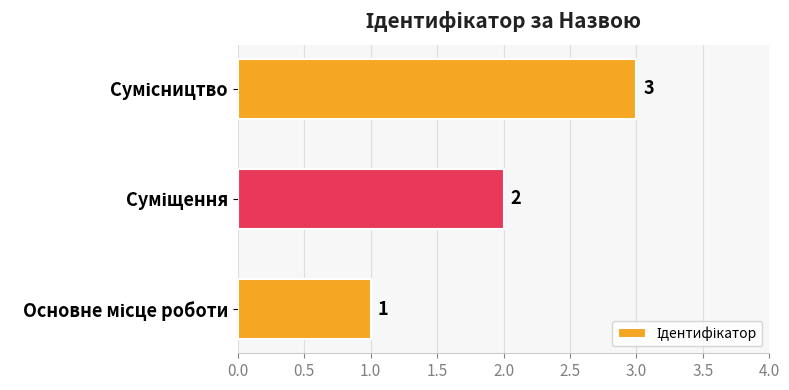

How many data points are less than 2?

1